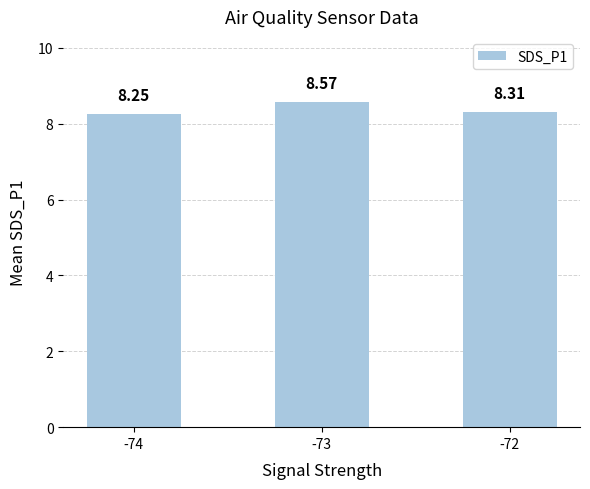

What is the change in value from -73 to -72?

-0.3